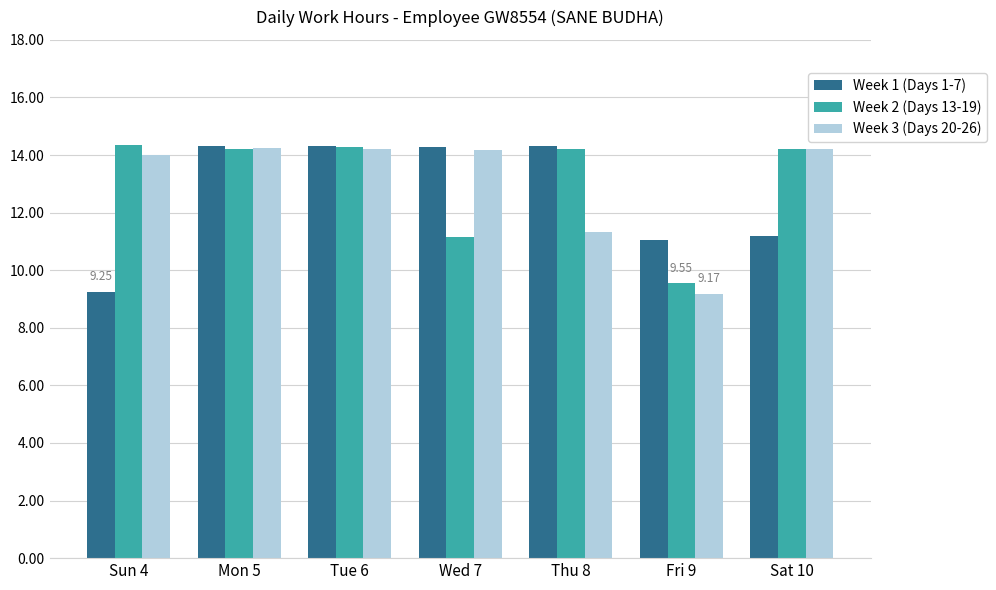

What is the label of the 6th bar from the left?

Fri 9